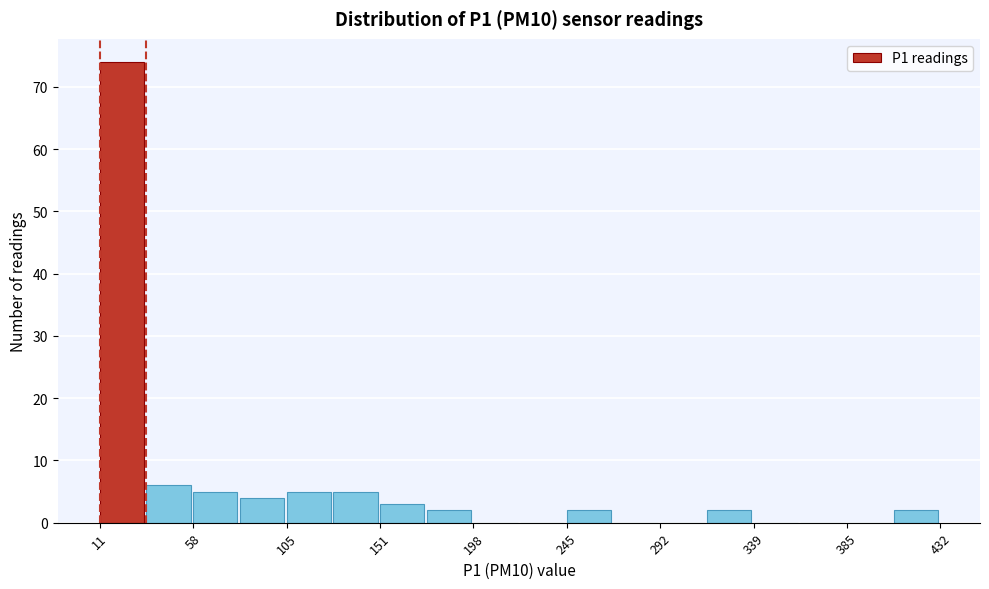

Reading left to right, list every bar in this chart as the range it spans on the x-axis followed by its height. Neither the bar edges nor the heights are printed on the chart, so give them approximately, as read against the axes.

10 to 35: 74
35 to 60: 6
60 to 80: 5
80 to 105: 4
105 to 130: 5
130 to 150: 5
150 to 175: 3
175 to 200: 2
200 to 220: 0
220 to 245: 0
245 to 270: 2
270 to 290: 0
290 to 315: 0
315 to 340: 2
340 to 360: 0
360 to 385: 0
385 to 410: 0
410 to 430: 2